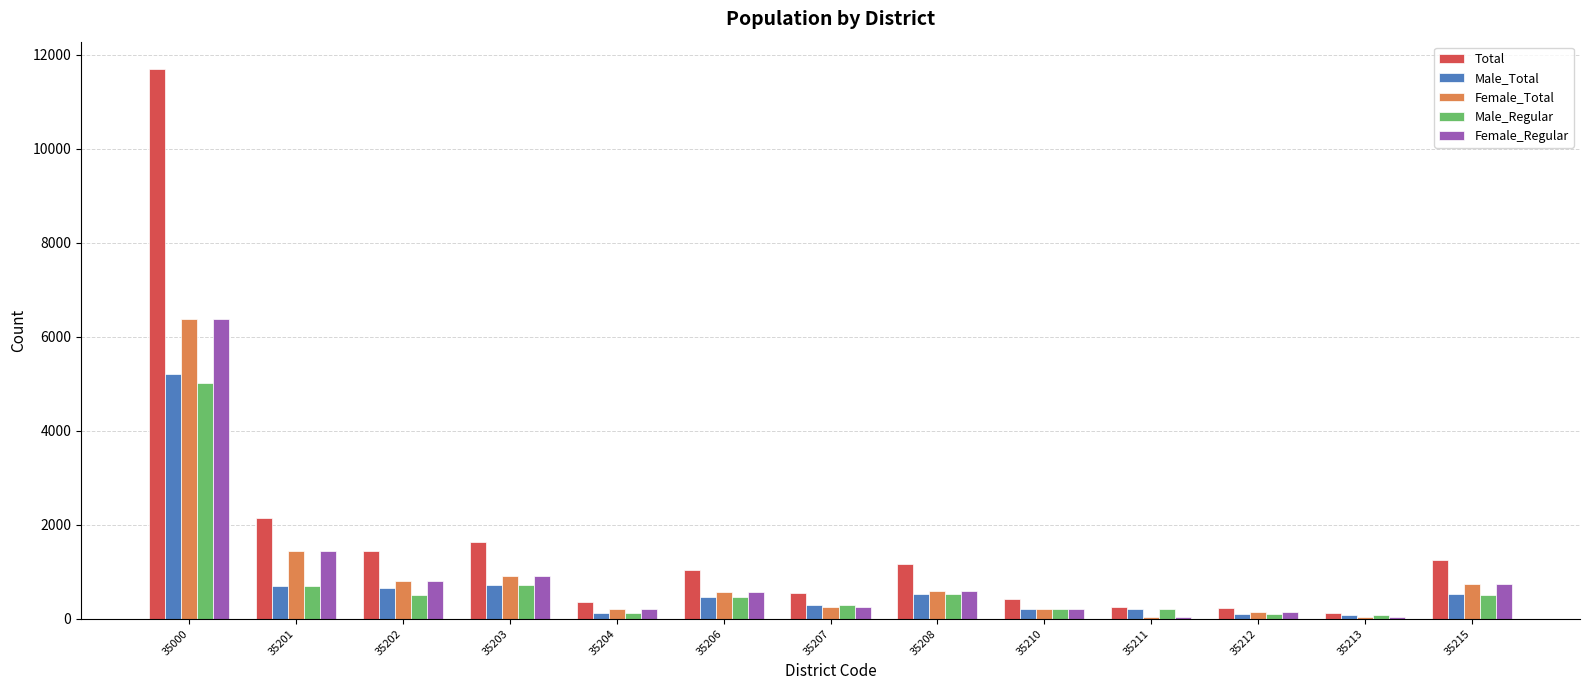

What is the difference between the Male_Total values at 35213 and 35203?

629